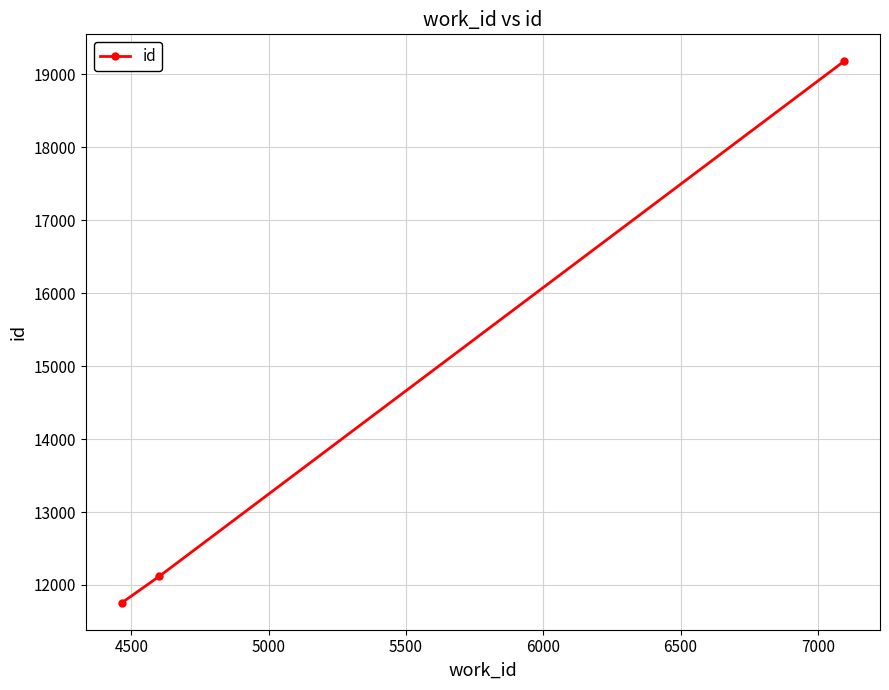

How many lines are shown in the chart?

1